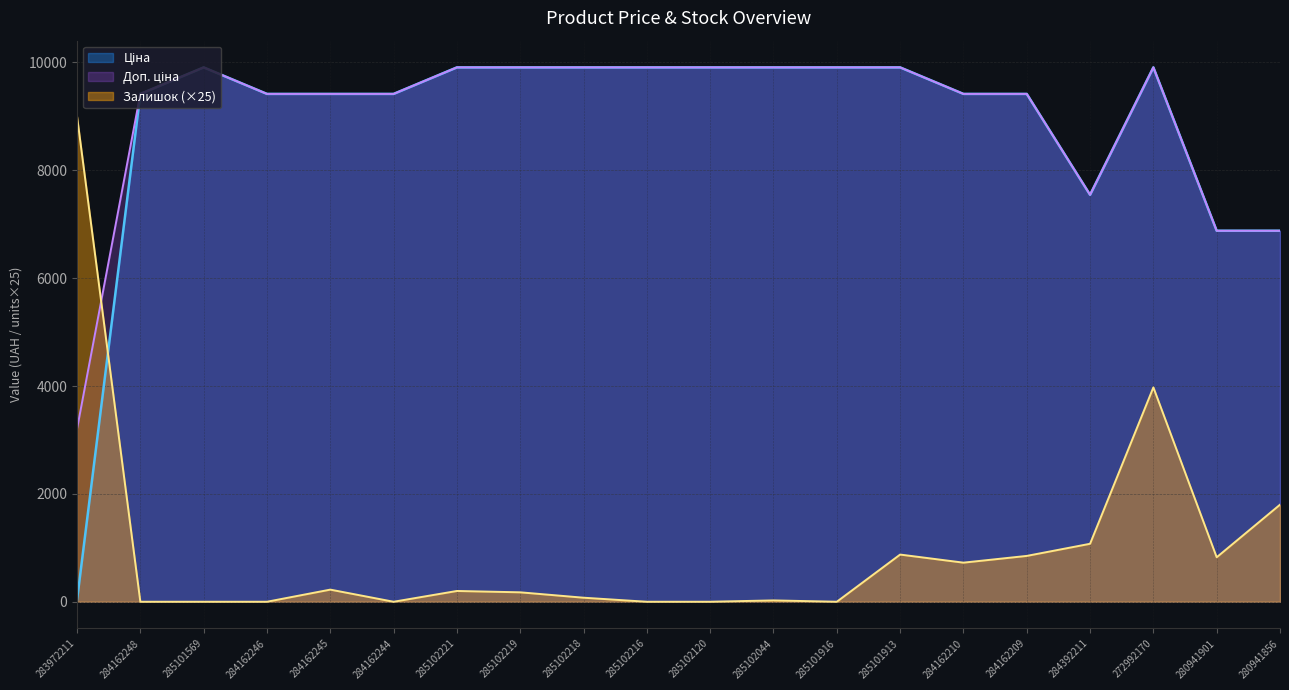

Reading left to right, transcribe all the data shown in this chart.

Ціна: 283972211=32.0	284162248=9416.9	285101569=9908.5	284162246=9416.9	284162245=9416.9	284162244=9416.9	285102221=9908.5	285102219=9908.5	285102218=9908.5	285102216=9908.5	285102120=9908.5	285102044=9908.5	285101916=9908.5	285101913=9908.5	284162210=9416.9	284162209=9416.9	284392211=7545.9	272992170=9908.5	280941901=6879.5	280941856=6879.5
Доп. ціна: 283972211=3205.0	284162248=9416.9	285101569=9908.5	284162246=9416.9	284162245=9416.9	284162244=9416.9	285102221=9908.5	285102219=9908.5	285102218=9908.5	285102216=9908.5	285102120=9908.5	285102044=9908.5	285101916=9908.5	285101913=9908.5	284162210=9416.9	284162209=9416.9	284392211=7545.9	272992170=9908.5	280941901=6879.5	280941856=6879.5
Залишок: 283972211=9000.0	284162248=0.0	285101569=0.0	284162246=0.0	284162245=225.0	284162244=0.0	285102221=200.0	285102219=175.0	285102218=75.0	285102216=0.0	285102120=0.0	285102044=25.0	285101916=0.0	285101913=875.0	284162210=725.0	284162209=850.0	284392211=1075.0	272992170=3975.0	280941901=825.0	280941856=1800.0